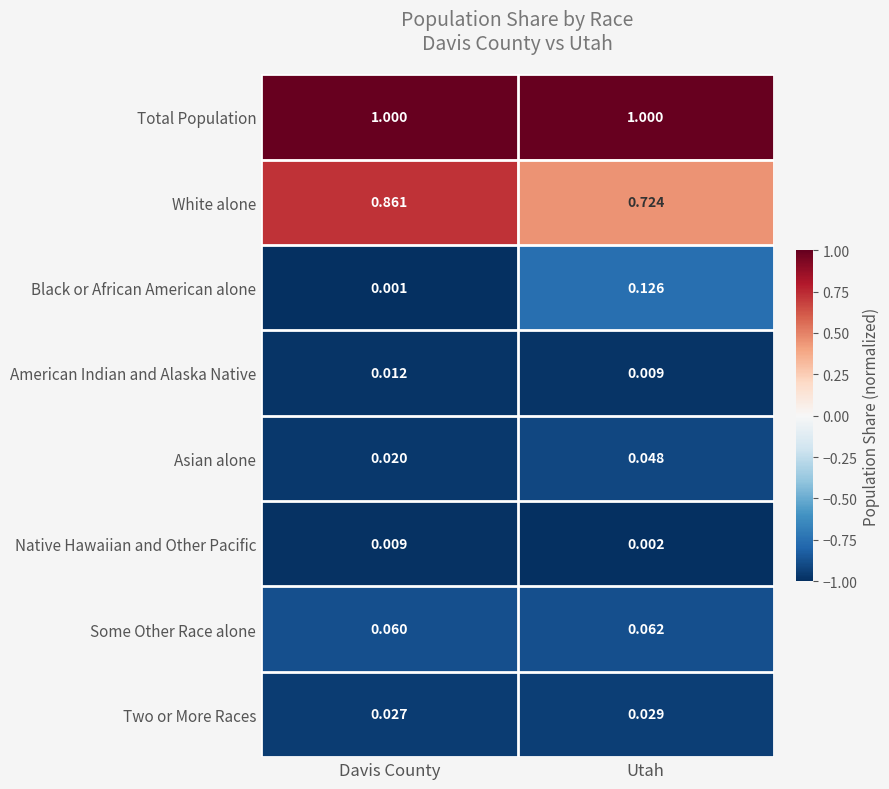

Rank the series by their maximum value, from lowest to highest.

Native Hawaiian and Other Pacific, American Indian and Alaska Native, Two or More Races, Asian alone, Some Other Race alone, Black or African American alone, White alone, Total Population